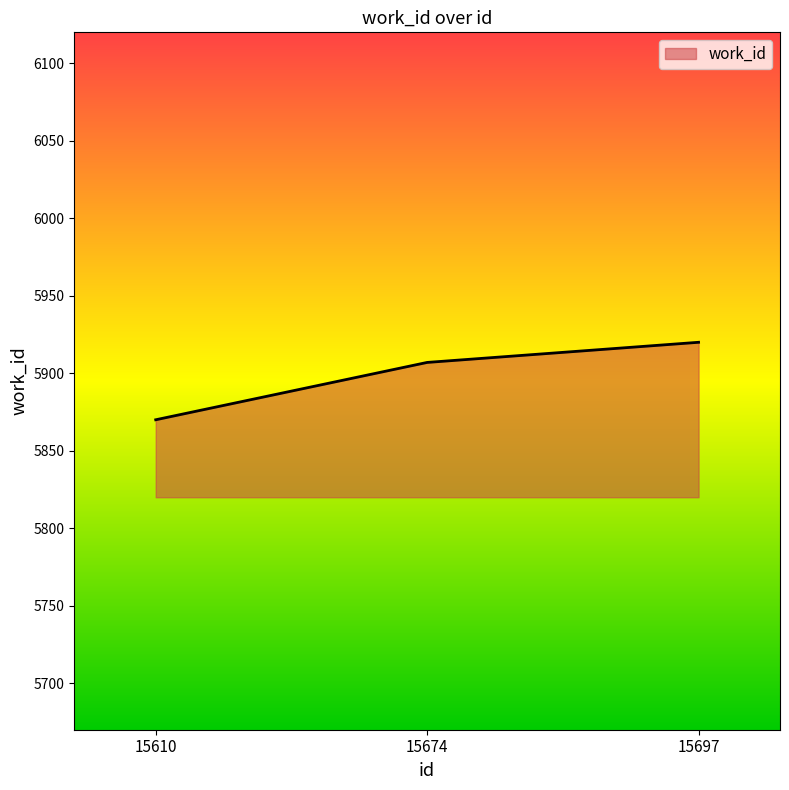

List the labels in order of value, largest first.

15697, 15674, 15610